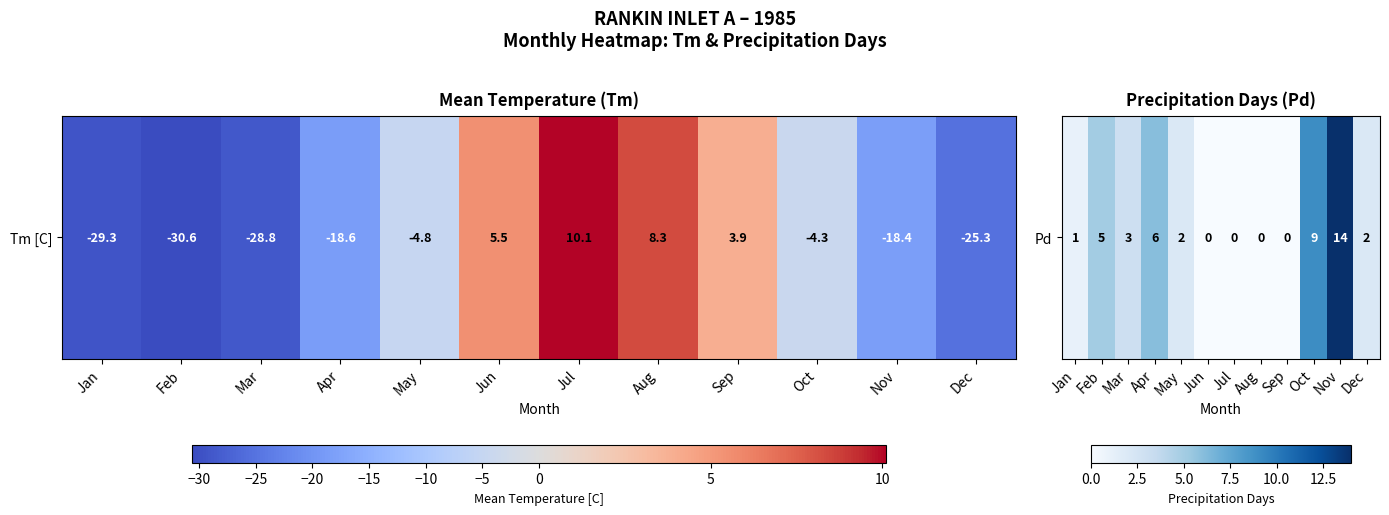

How many data points does each series have?

12